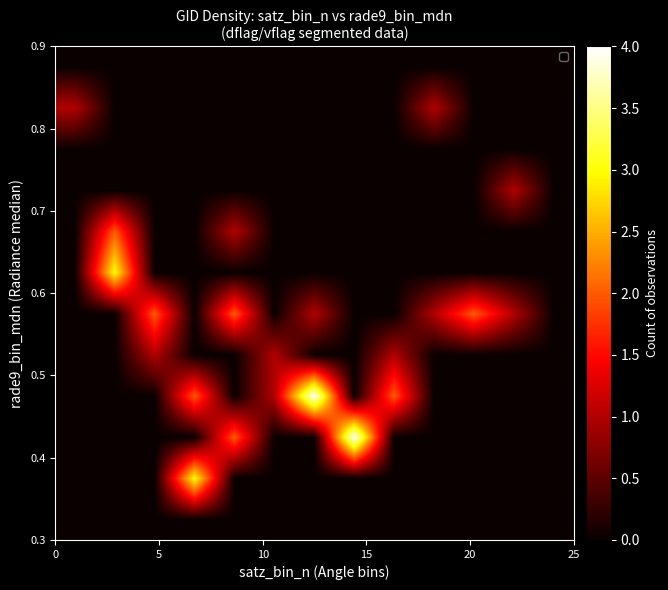

What is the maximum value shown in the chart?

4